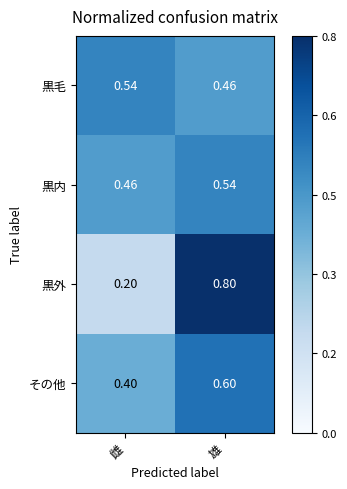

List the labels in order of その他 value, smallest first.

雌, 雄